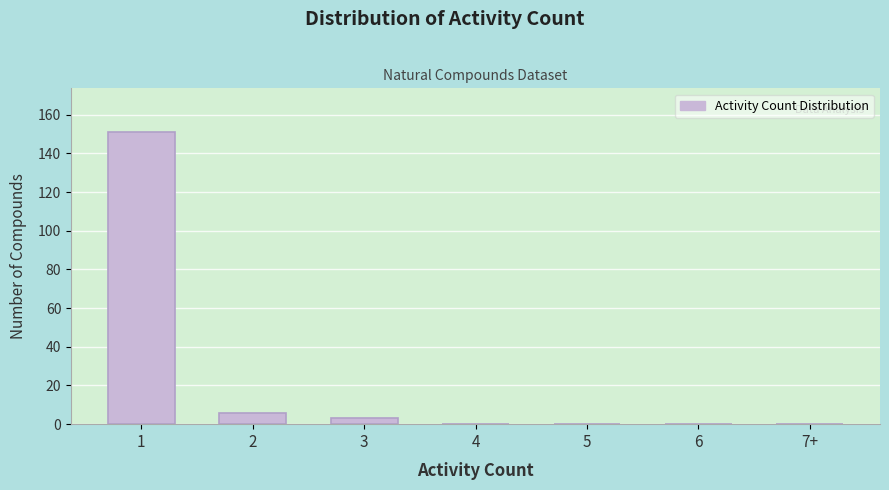

Reading left to right, transcribe all the data shown in this chart.

1=151	2=6	3=3	4=0	5=0	6=0	7+=0